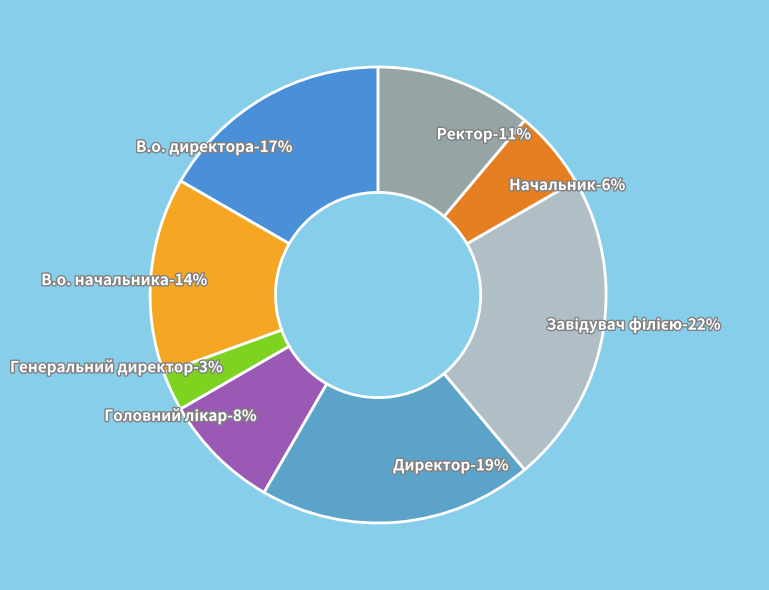

Which category has the biggest portion of the pie?

Завідувач філією